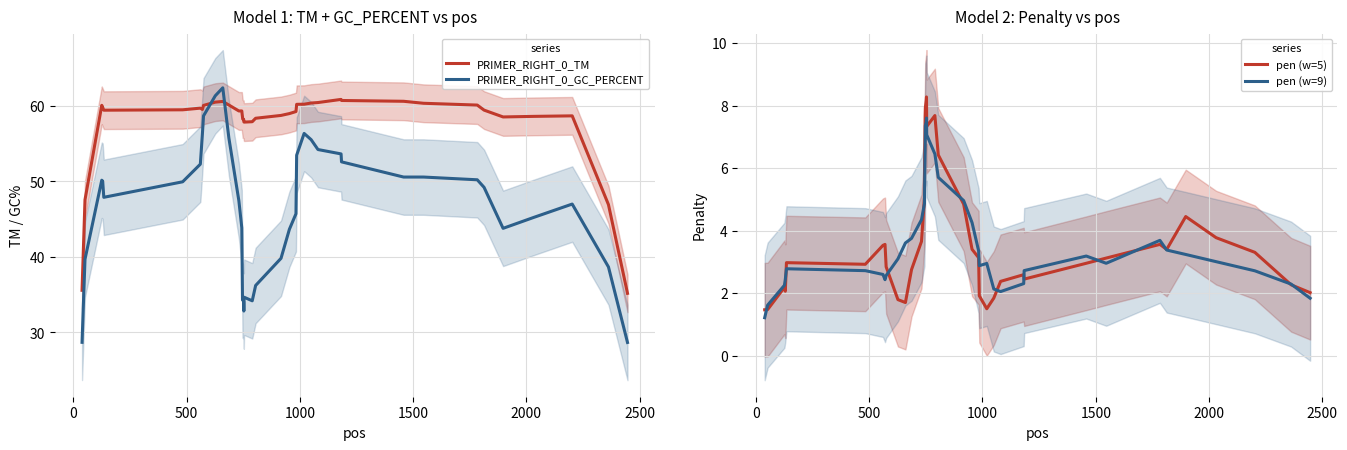

After their last crossing, which series has the higher values: PRIMER_RIGHT_0_TM or PRIMER_RIGHT_0_GC_PERCENT?

PRIMER_RIGHT_0_TM